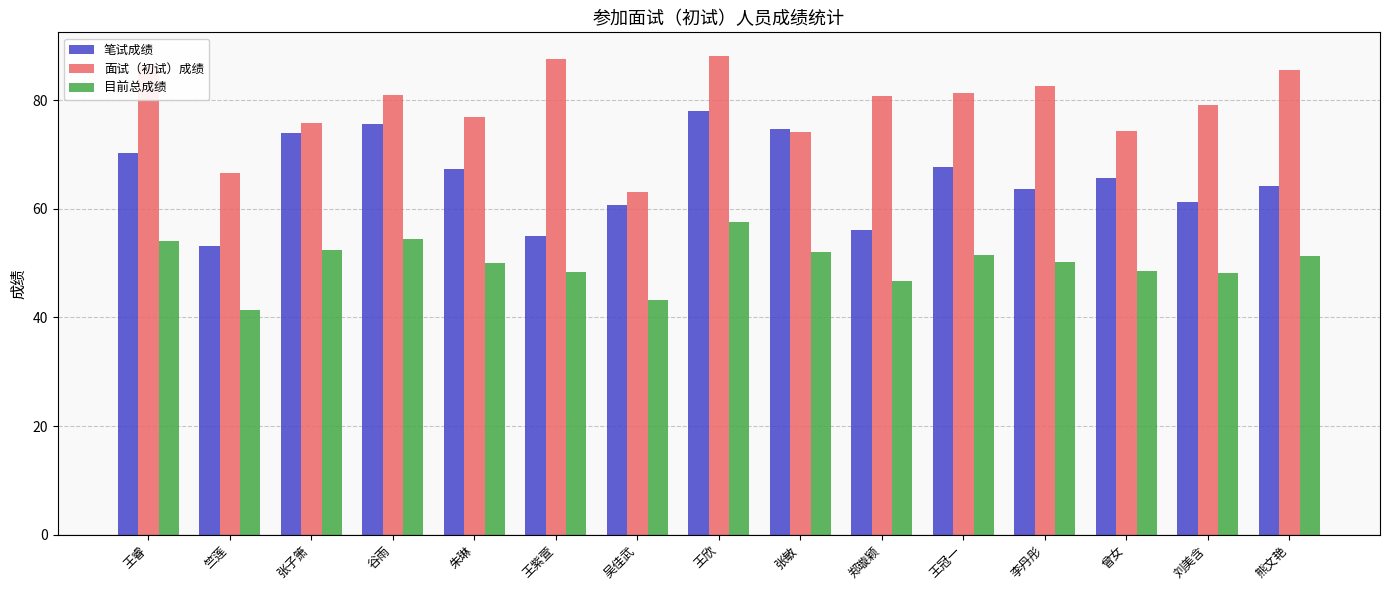

Rank the series by their average value, from highest to lowest.

面试（初试）成绩, 笔试成绩, 目前总成绩